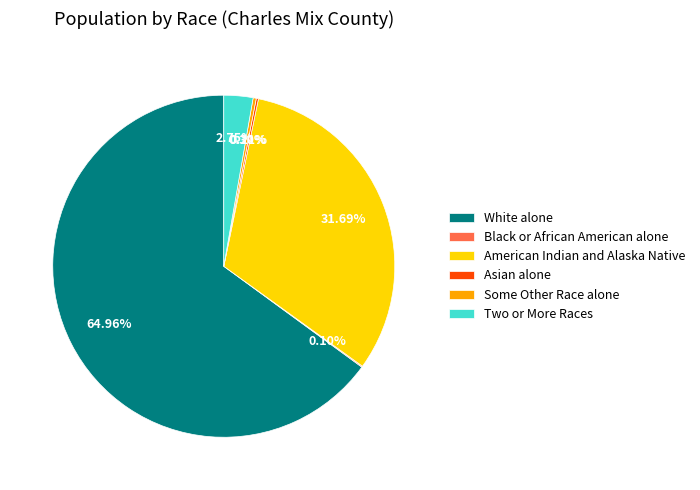

Which slice is the largest?

White alone